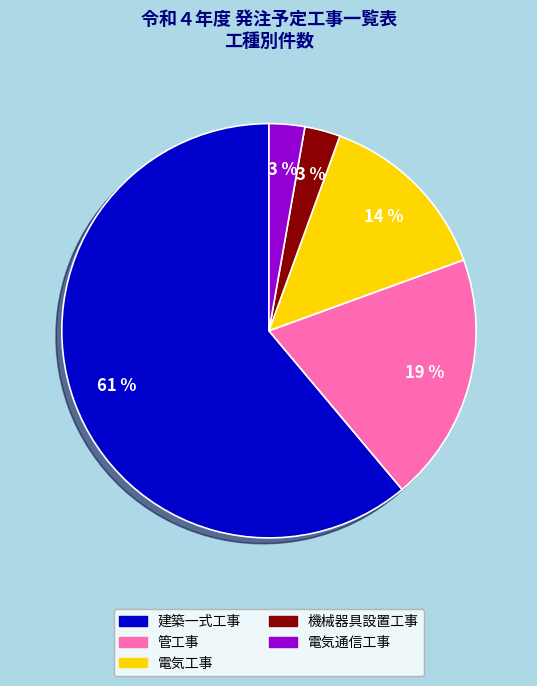

Do 電気通信工事 and 機械器具設置工事 together represent more than half of the pie?

No